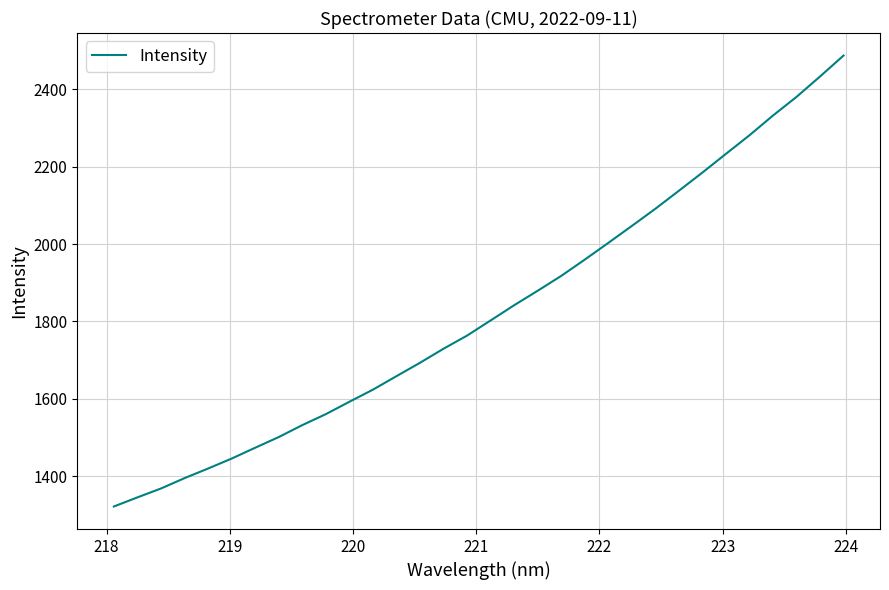

What is the difference between the maximum and minimum values?

1165.8